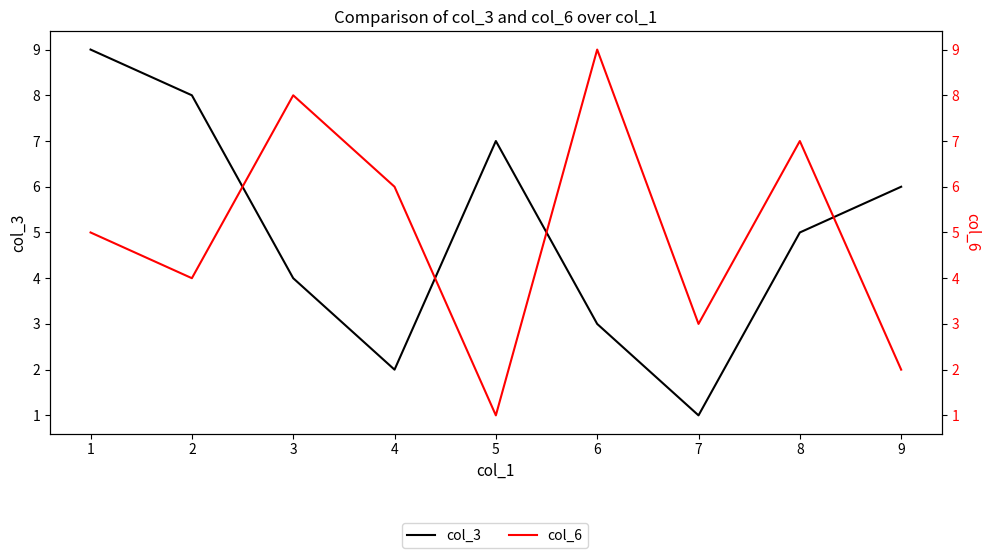

What is the maximum value for col_3?

9